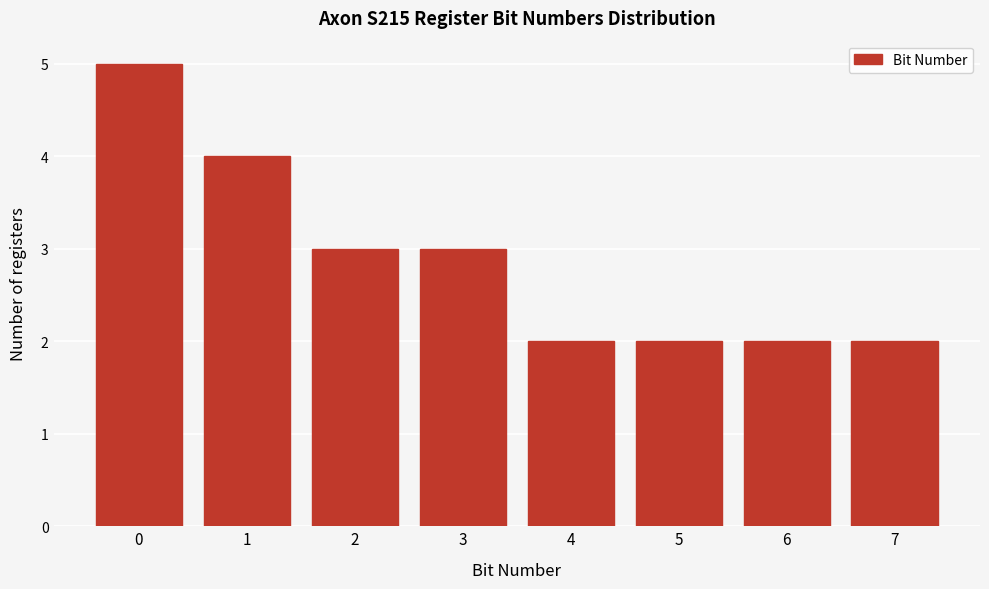

Reading right to left, what are all the values shown in this chart?

2	2	2	2	3	3	4	5